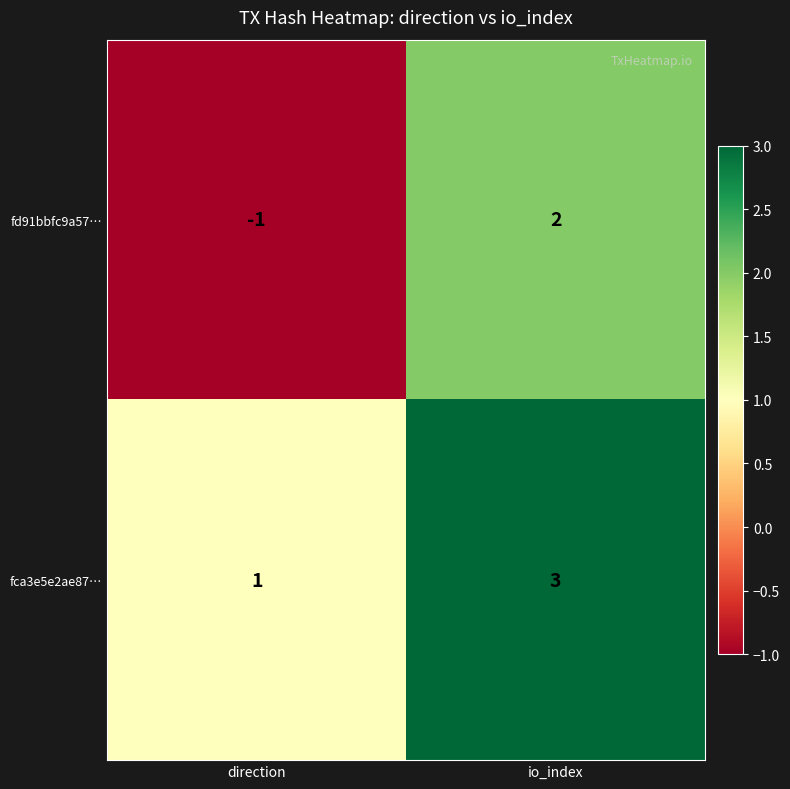

True or false: fca3e5e2ae87… has a value of 1 at direction.

True